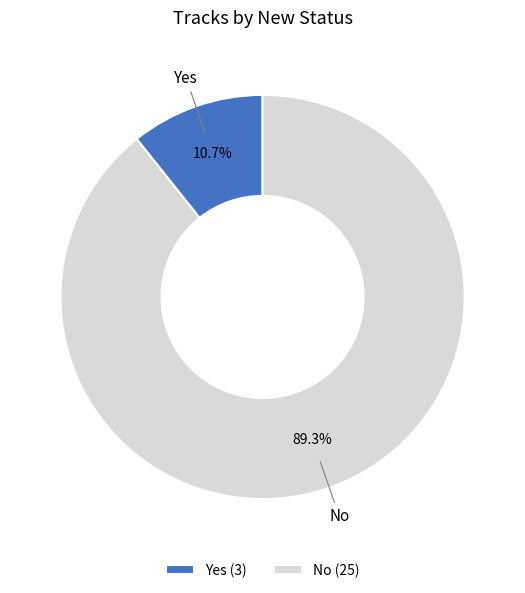

The No slice represents 80% of the pie. True or false?

False